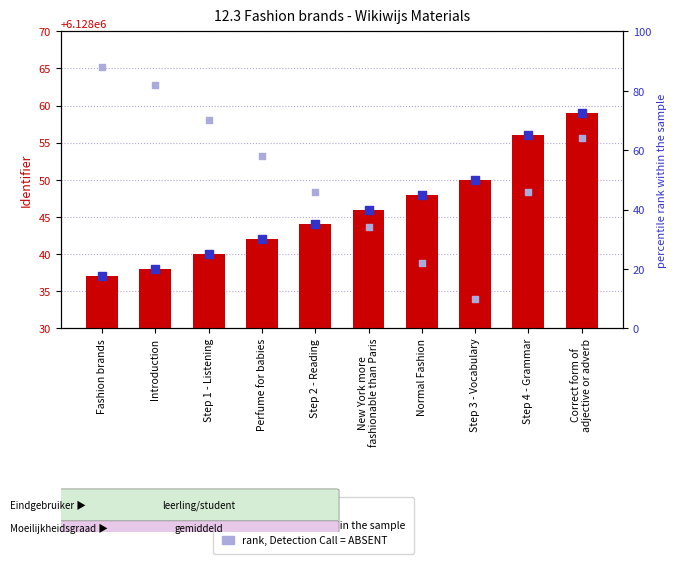

Is the value of percentile rank within the sample at Step 4 - Grammar greater than the value of Identifier at Step 1 - Listening?

No